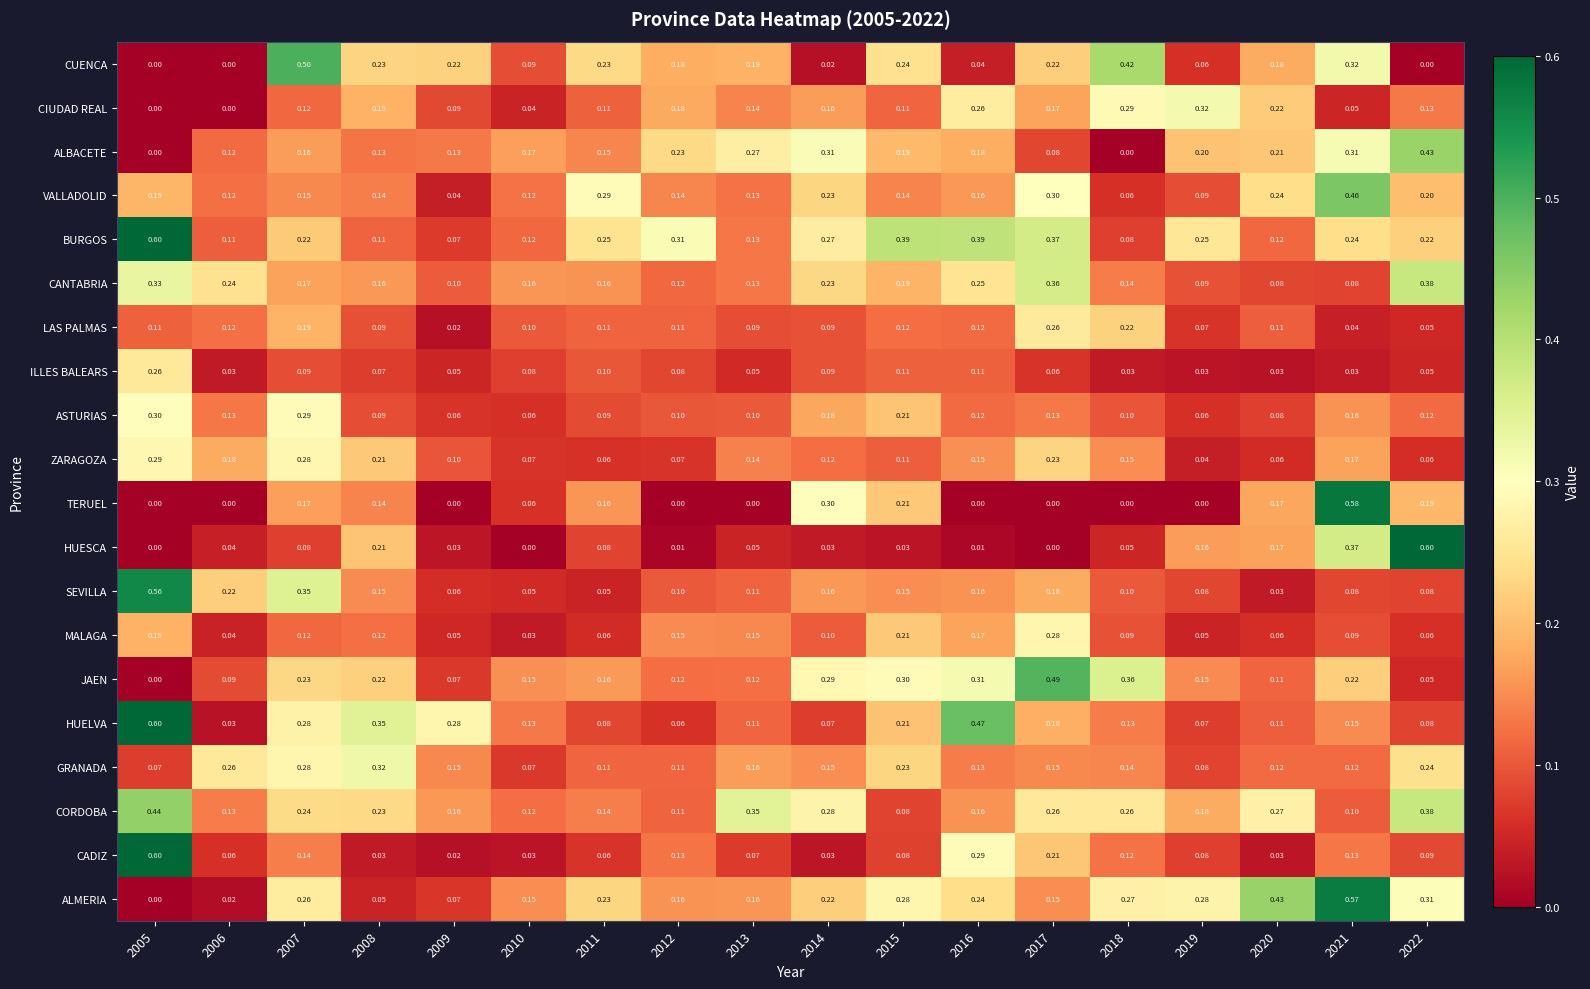

Which series has the largest total across all categories?

BURGOS